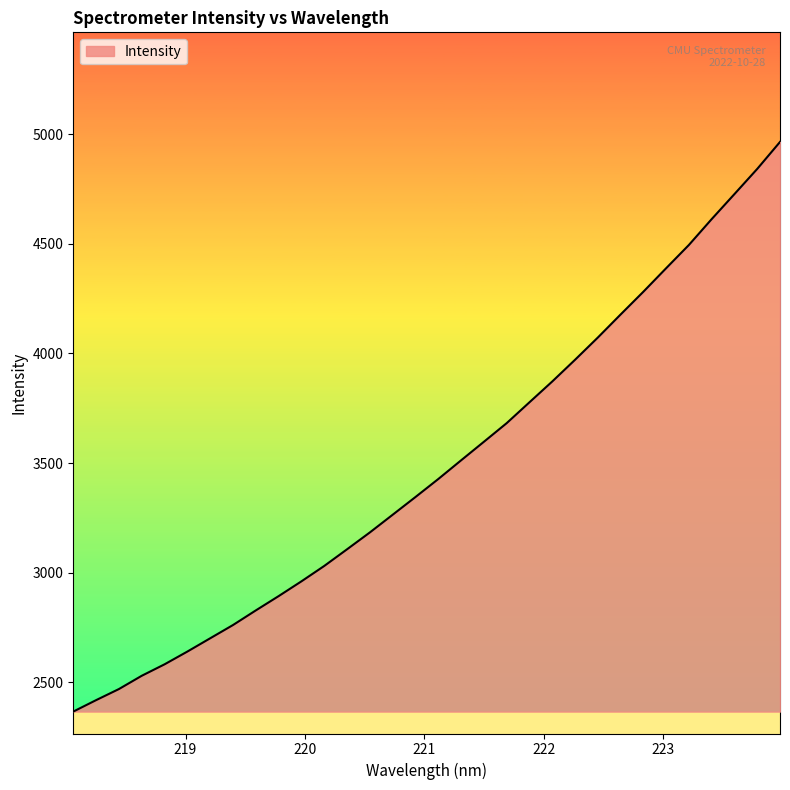

What is the maximum value shown in the chart?

4964.7